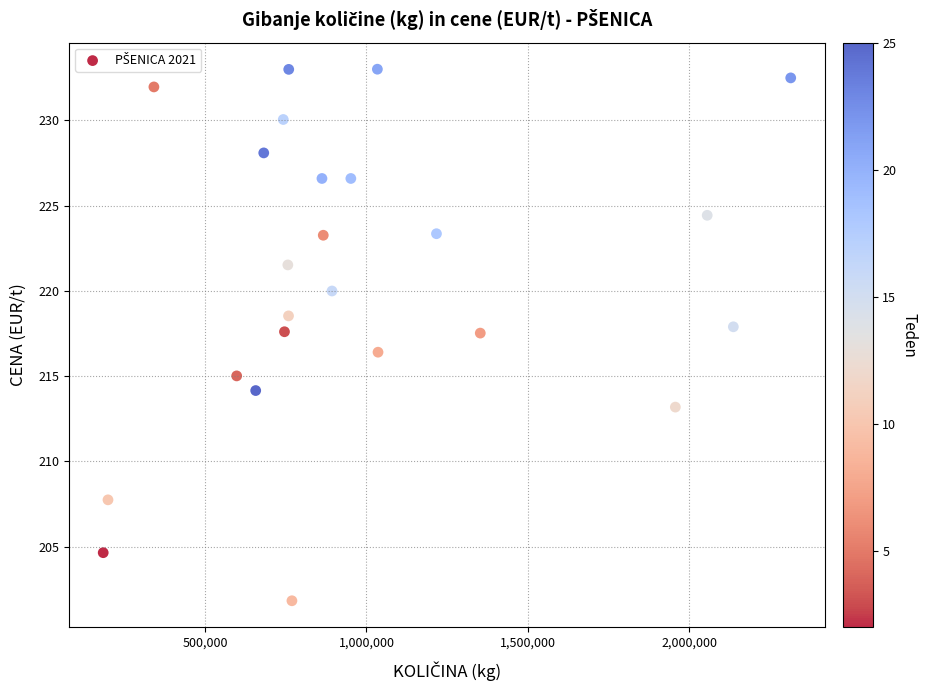

What is the range of Y values (max minus min)?

31.2